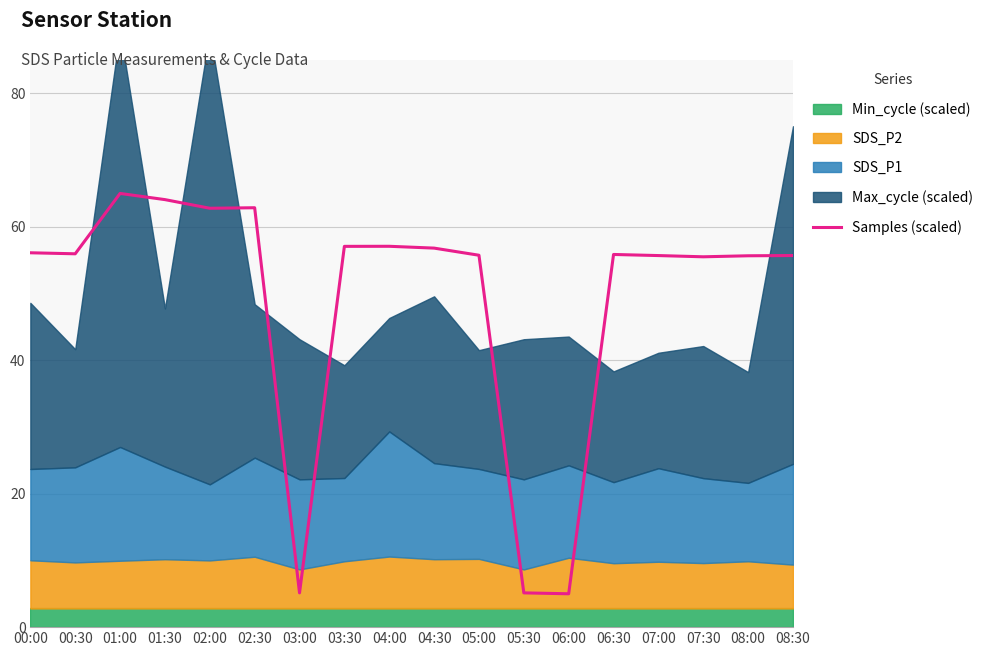

At which label is the value closest to 35?

07:30